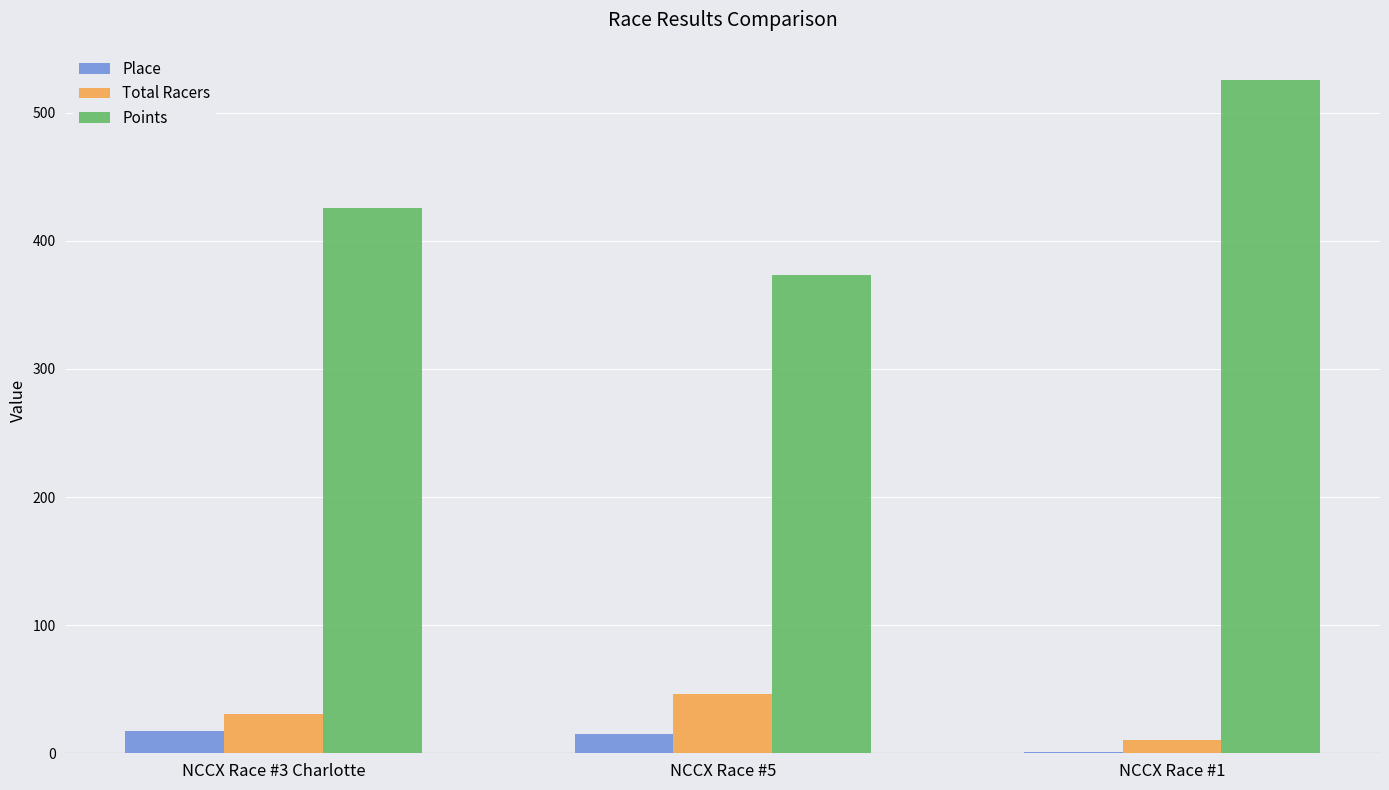

Count the number of categories in the chart.

3